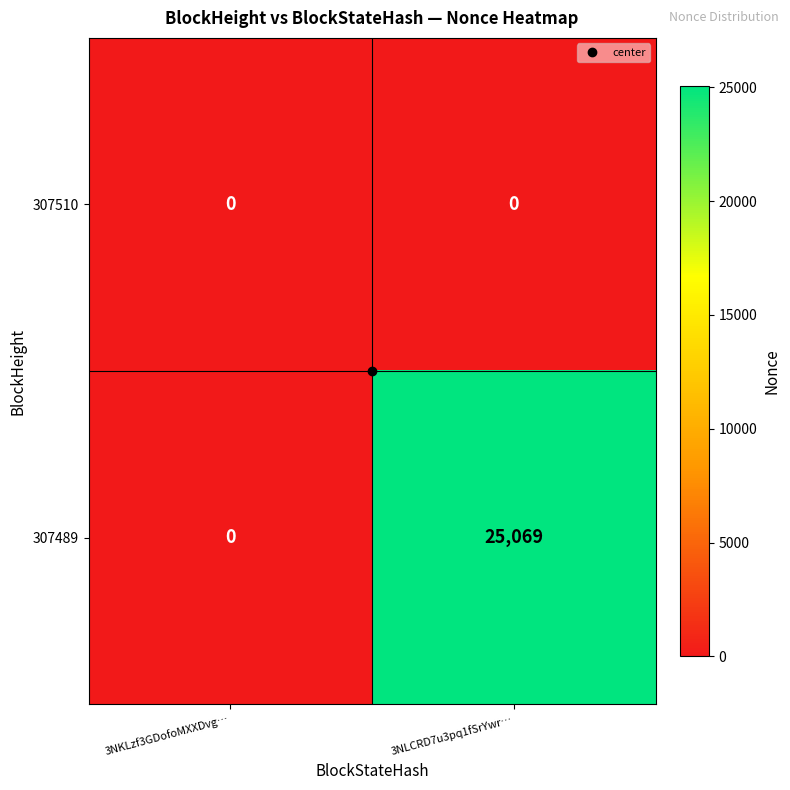

What is the difference between the maximum and minimum values in the 307489 series?

25069